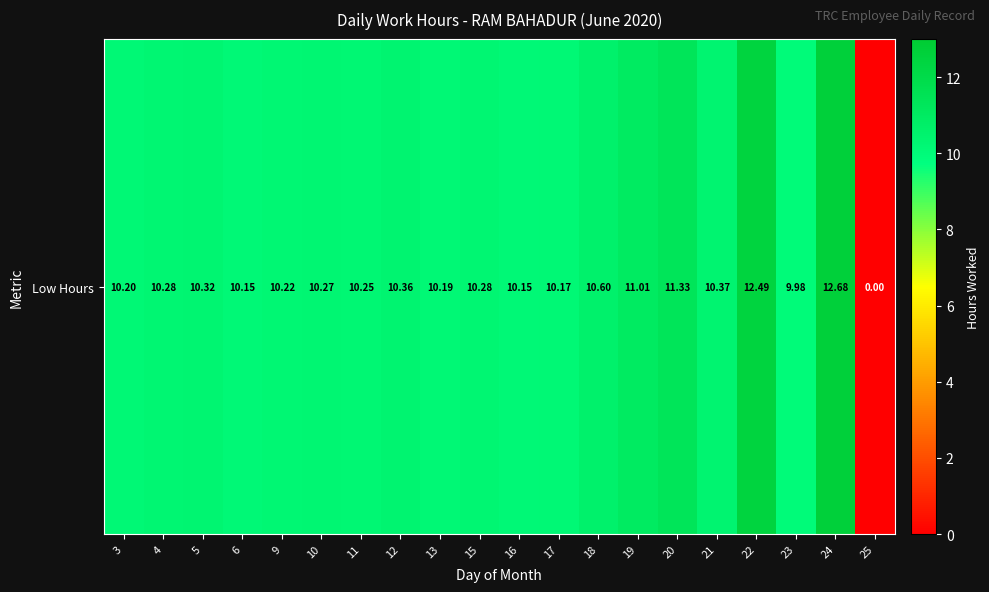

What is the average value?

10.1